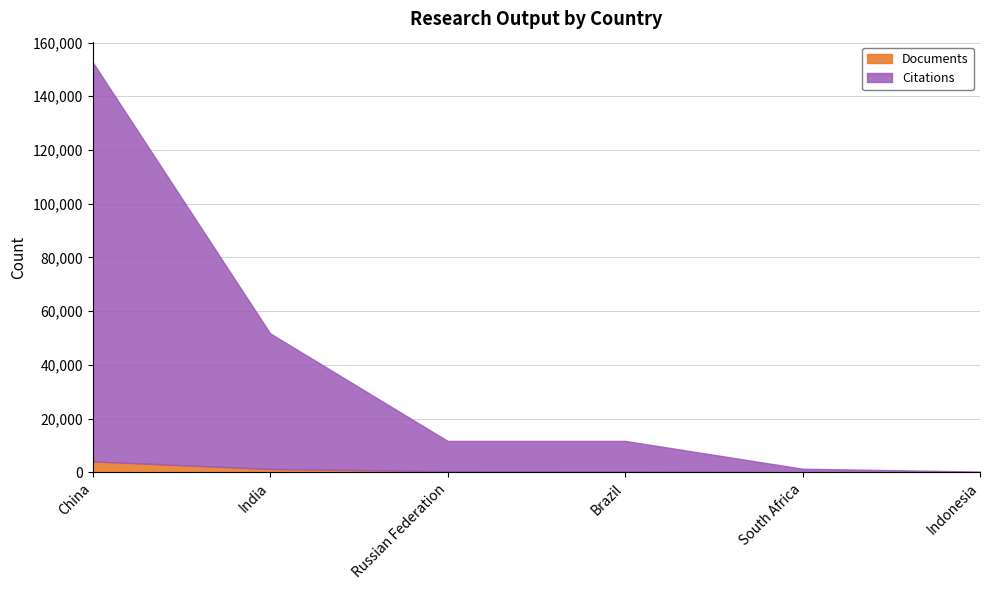

What is the difference between the maximum and second lowest values in the Documents series?

4056